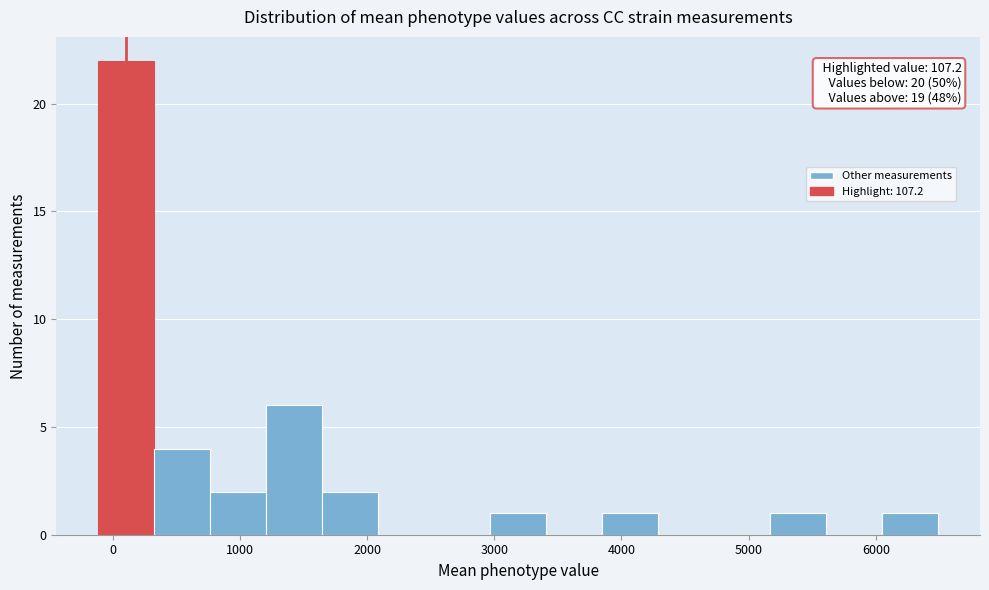

Over which range of the x-axis is the bar tallest?

-100 to 300